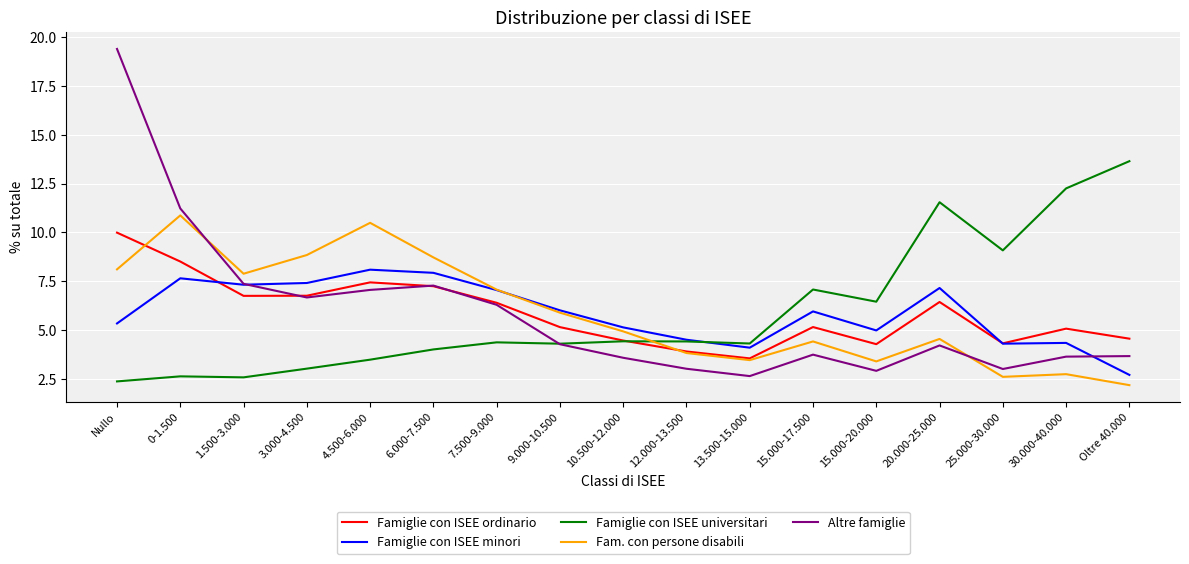

What is the difference between the Altre famiglie values at 15.000-20.000 and Nullo?

16.5